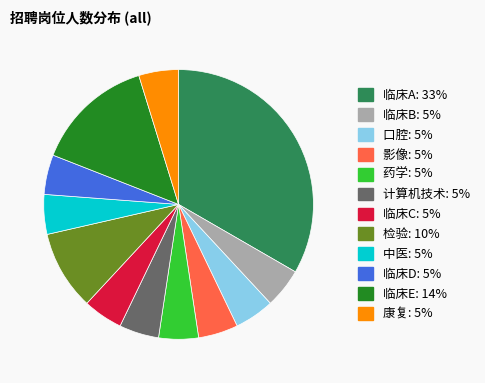

True or false: 计算机技术 accounts for 5% of the total.

True